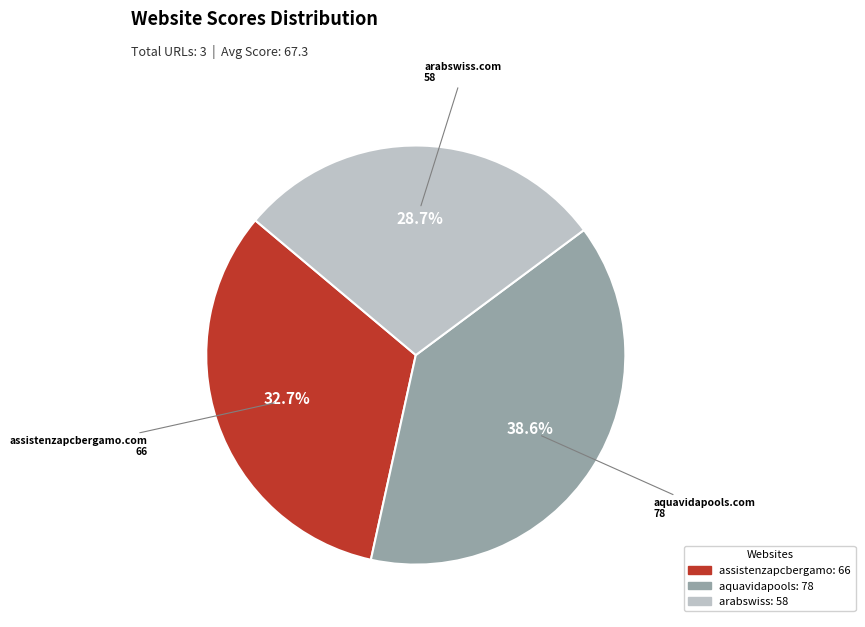

What percentage is NOT represented by assistenzapcbergamo.com?

67.3%